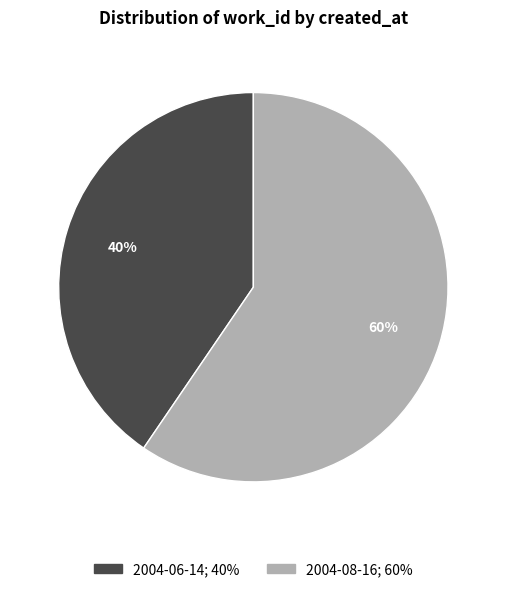

What is the ratio of the value at 2004-08-16 to the value at 2004-06-14?

1.5